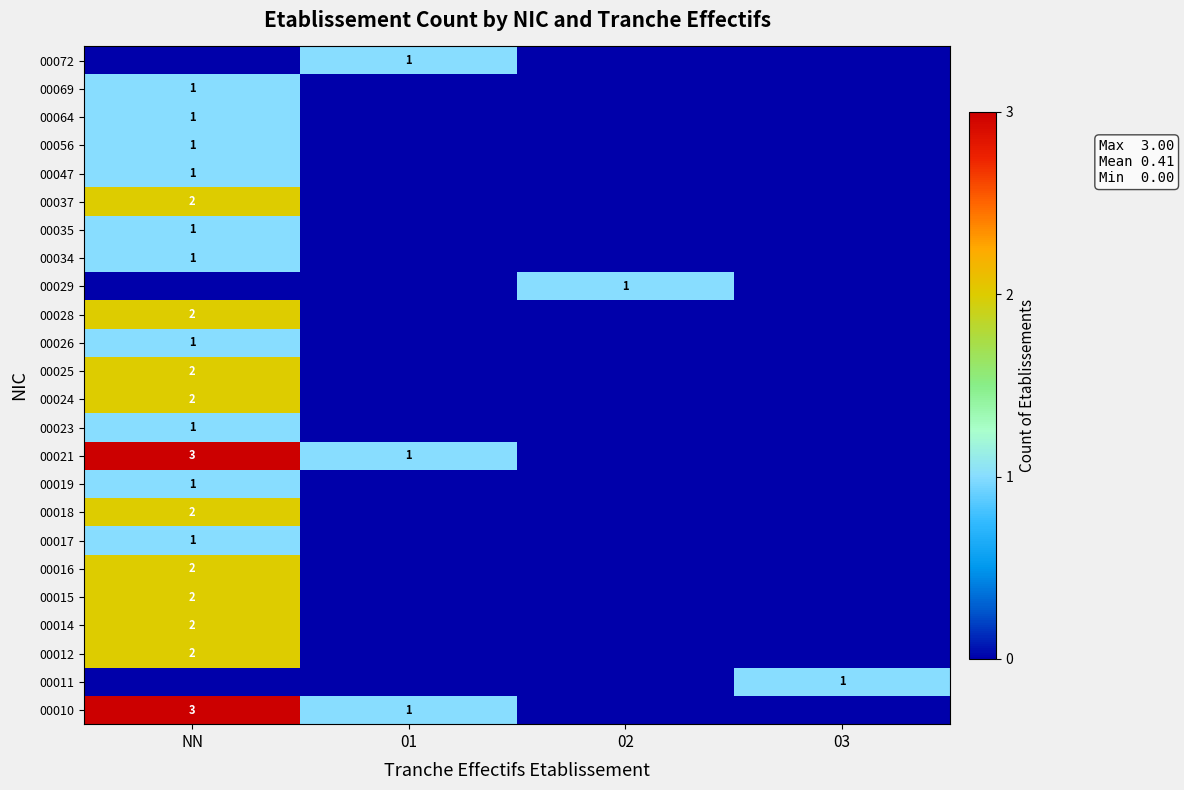

Is it true that 00035 equals 2 at NN?

False